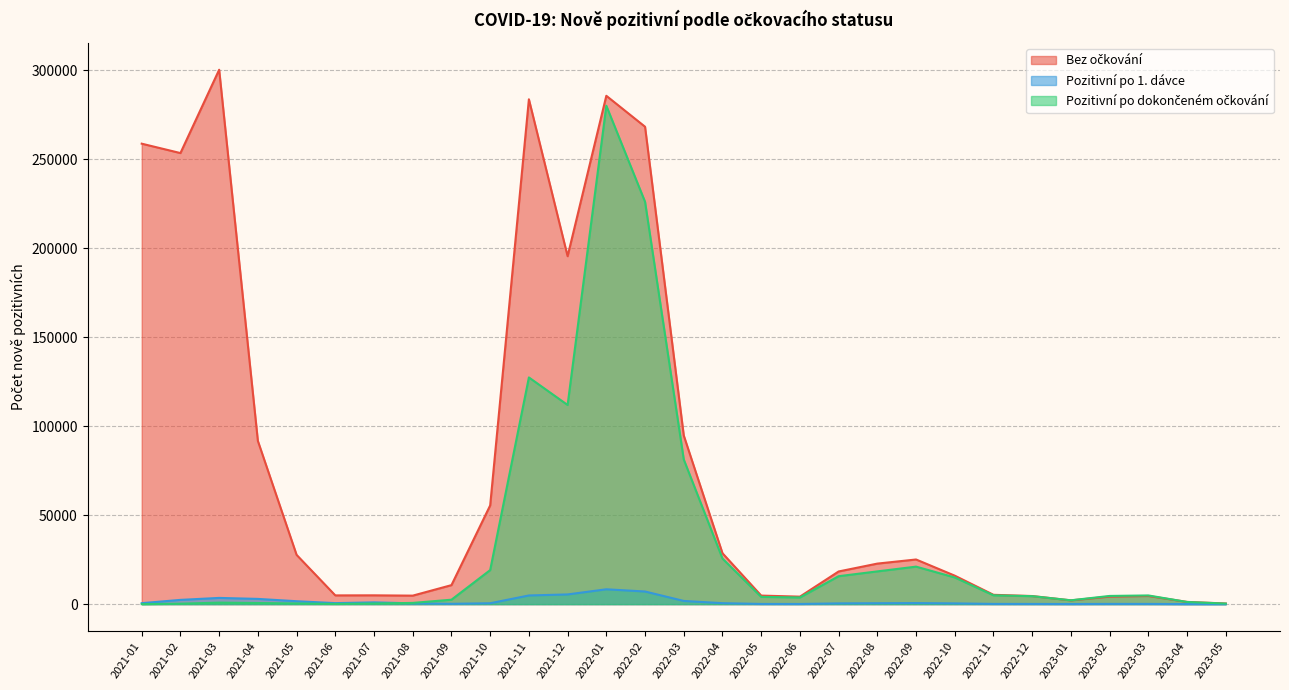

Where do Pozitivní po dokončeném očkování and Pozitivní po 1. dávce first cross each other?

2021-07 and 2021-08